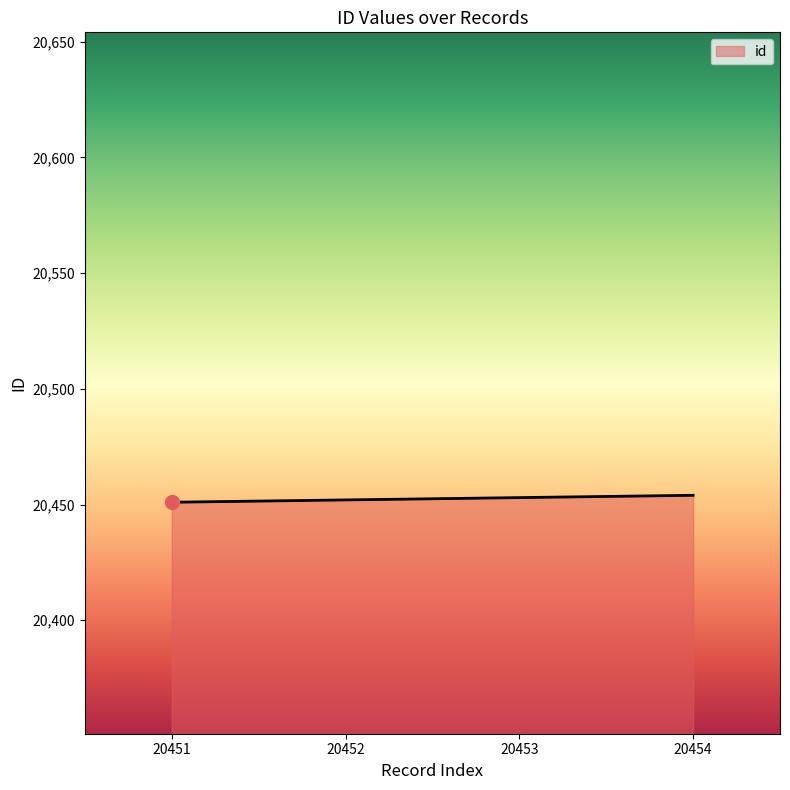

The value at 20453 is 20453. True or false?

True